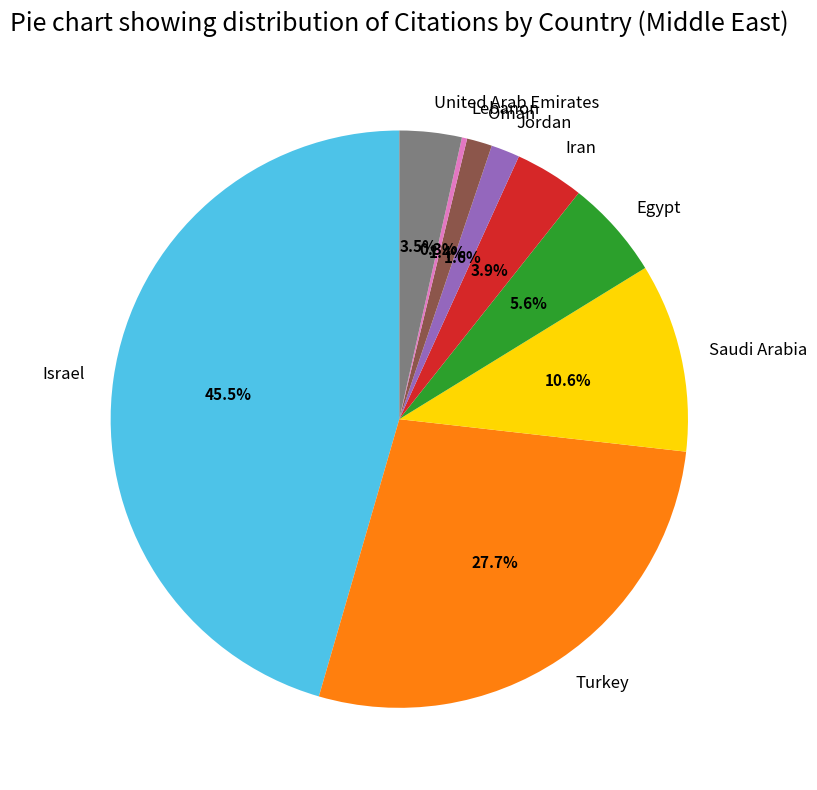

What percentage is NOT represented by United Arab Emirates?

96.5%